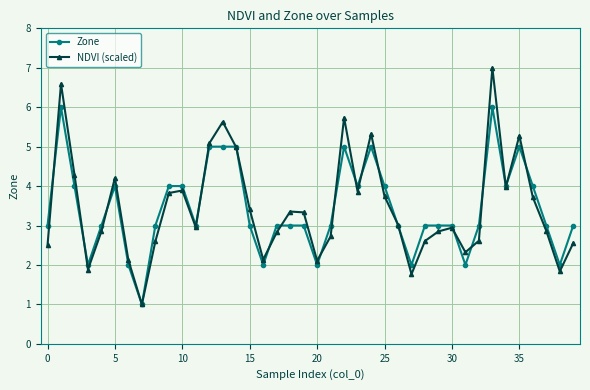

Rank the series by their maximum value, from highest to lowest.

NDVI (scaled), Zone